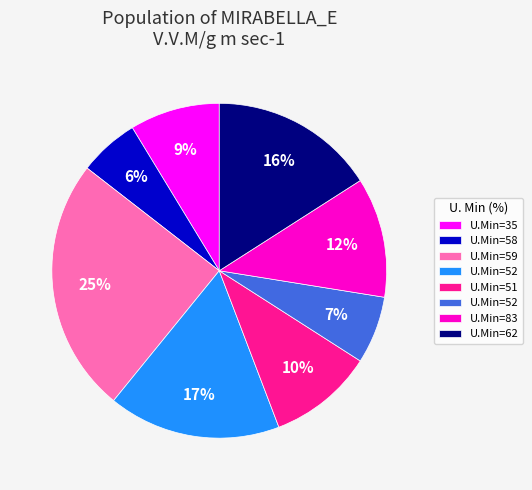

Does any single category account for the majority?

No